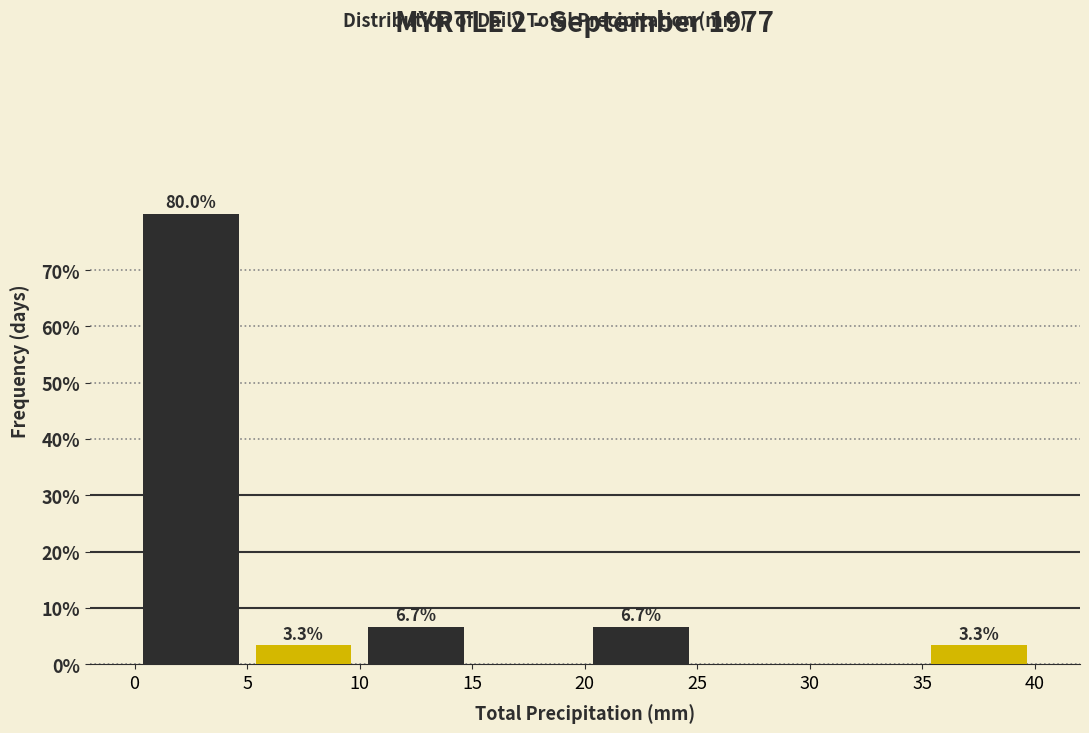

Over which range of the x-axis is the bar tallest?

0 to 5